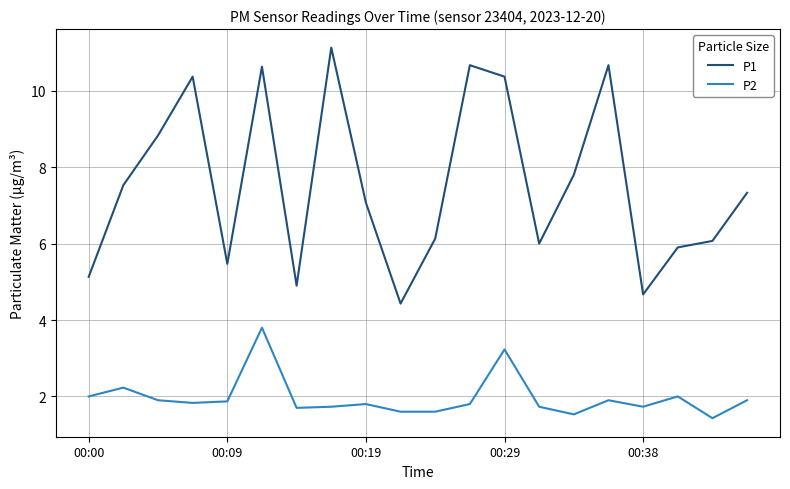

What is the difference between the maximum and minimum values in the P1 series?

6.7